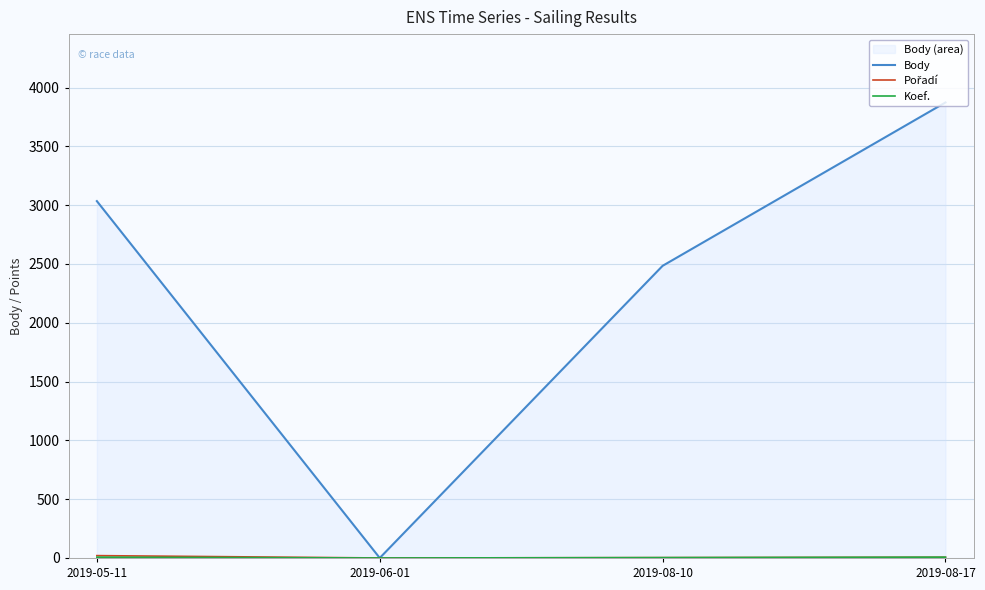

How many data points does each series have?

4